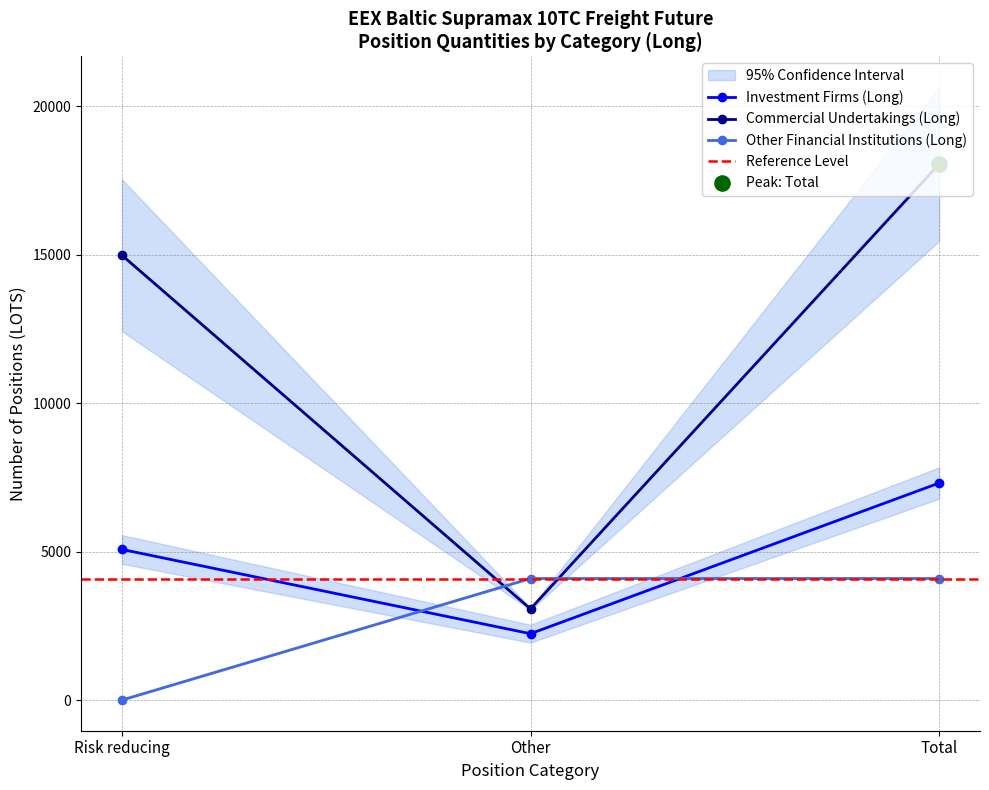

Which series has the largest total across all categories?

Long_Commercial